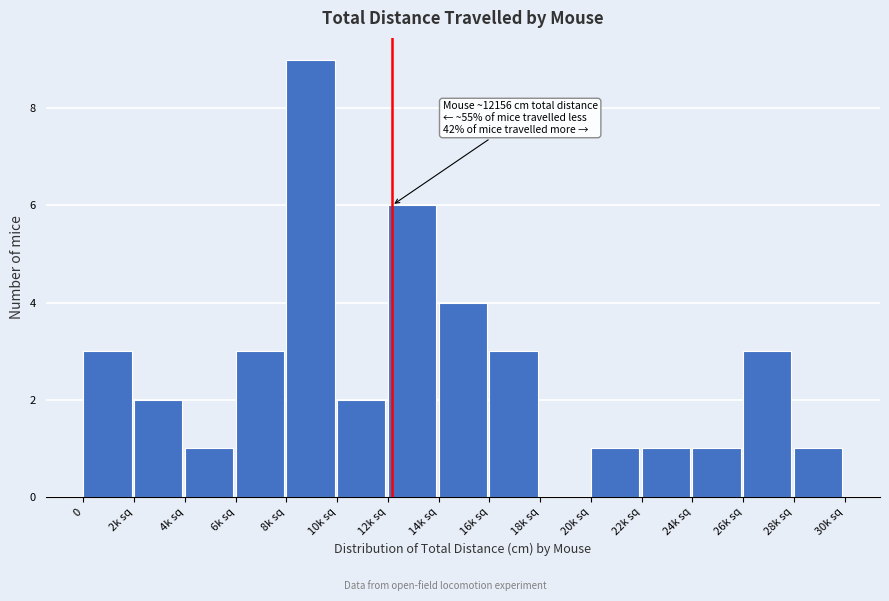

Reading right to left, extract all data points from this chart.

28k sq=1	26k sq=3	24k sq=1	22k sq=1	20k sq=1	18k sq=0	16k sq=3	14k sq=4	12k sq=6	10k sq=2	8k sq=9	6k sq=3	4k sq=1	2k sq=2	0=3